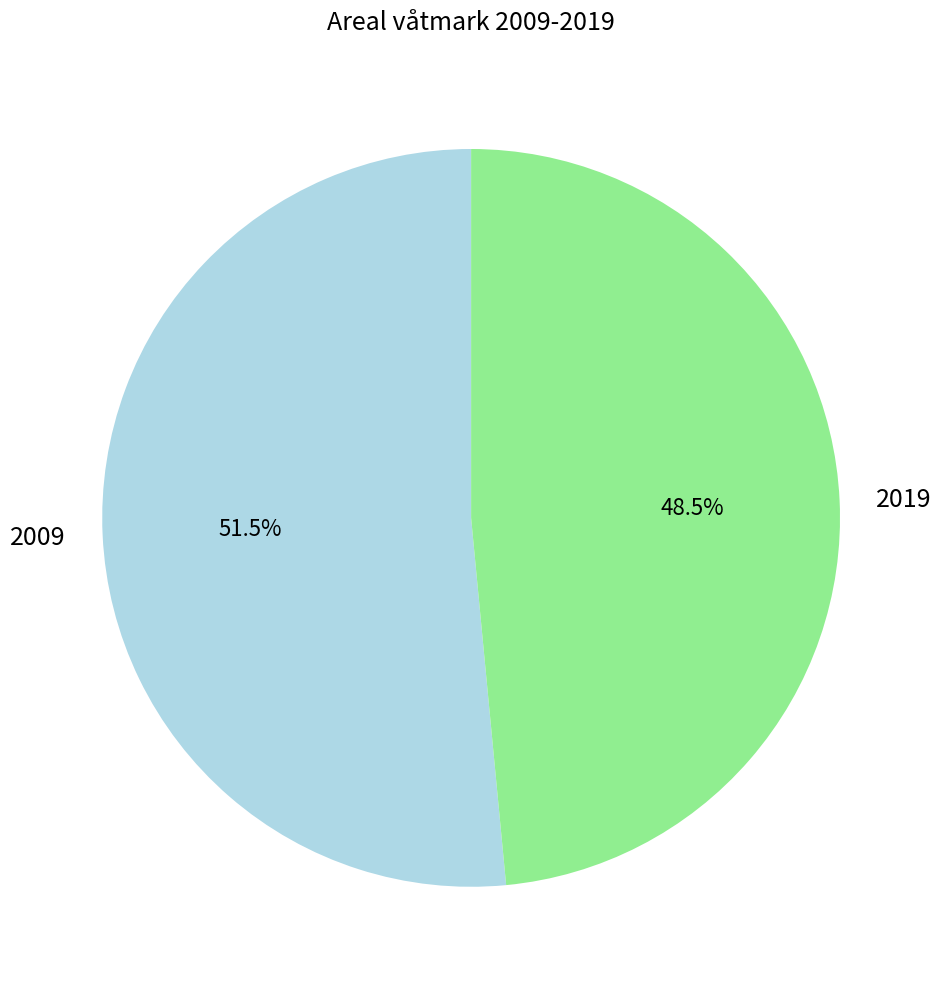

To the nearest percent, what is the combined percentage of 2019 and 2009?

100%